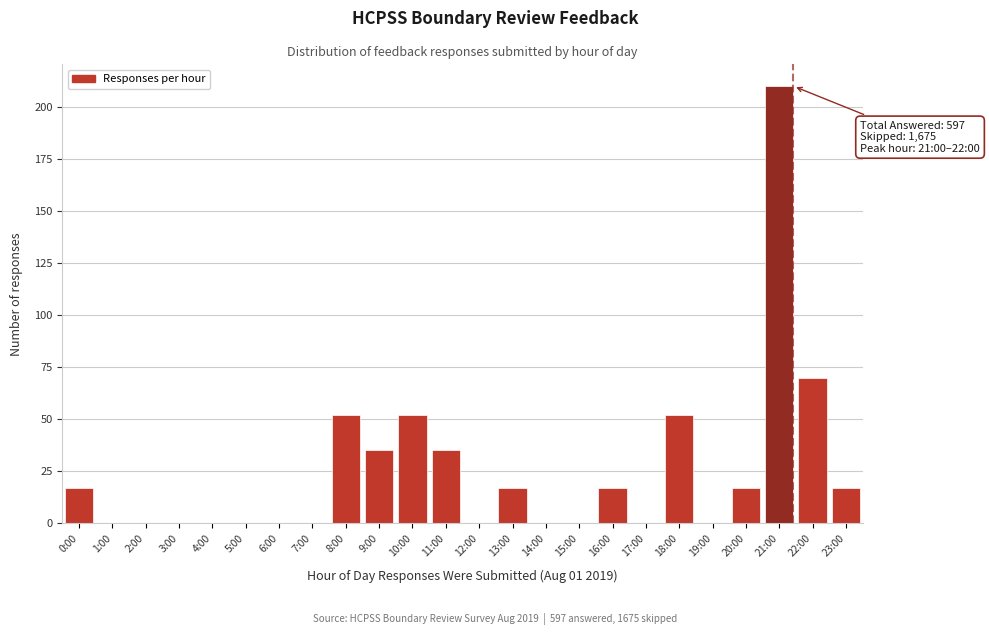

Reading right to left, transcribe all the data shown in this chart.

23:00=17	22:00=70	21:00=210	20:00=17	19:00=0	18:00=52	17:00=0	16:00=17	15:00=0	14:00=0	13:00=17	12:00=0	11:00=35	10:00=52	9:00=35	8:00=52	7:00=0	6:00=0	5:00=0	4:00=0	3:00=0	2:00=0	1:00=0	0:00=17